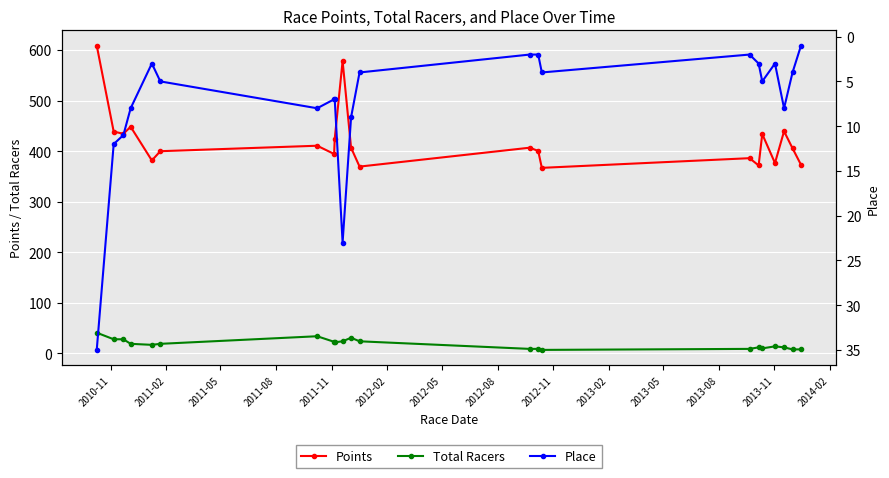

Reading left to right, transcribe all the data shown in this chart.

Points: 608.6	438.6	434.4	448.2	381.6	399.9	410.7	394.4	424.3	578.1	406.7	369.4	406.8	400.4	366.9	386.1	371.7	433.8	376.5	439.3	405.6	373.0
Total Racers: 41.0	28.0	28.0	19.0	17.0	19.0	34.0	23.0	22.0	24.0	31.0	24.0	9.0	9.0	7.0	9.0	12.0	10.0	14.0	12.0	8.0	8.0
Place: 35.0	12.0	11.0	8.0	3.0	5.0	8.0	7.0	7.0	23.0	9.0	4.0	2.0	2.0	4.0	2.0	3.0	5.0	3.0	8.0	4.0	1.0